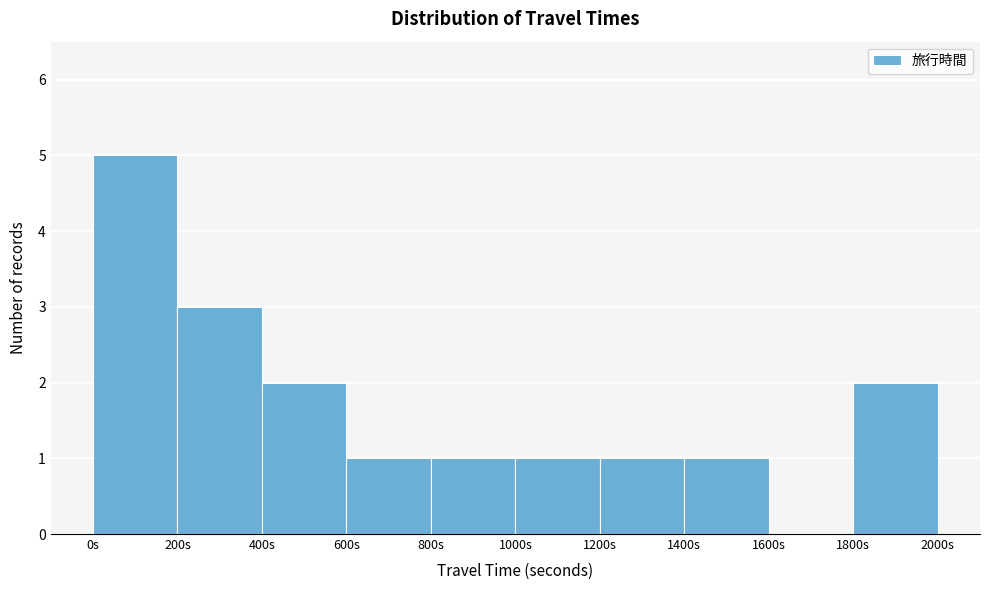

Reading left to right, list every bar in this chart as the range it spans on the x-axis followed by its height. The values are not printed on the chart, so give them approximately, as read against the axis.

0 to 200: 5
200 to 400: 3
400 to 600: 2
600 to 800: 1
800 to 1000: 1
1000 to 1200: 1
1200 to 1400: 1
1400 to 1600: 1
1600 to 1800: 0
1800 to 2000: 2